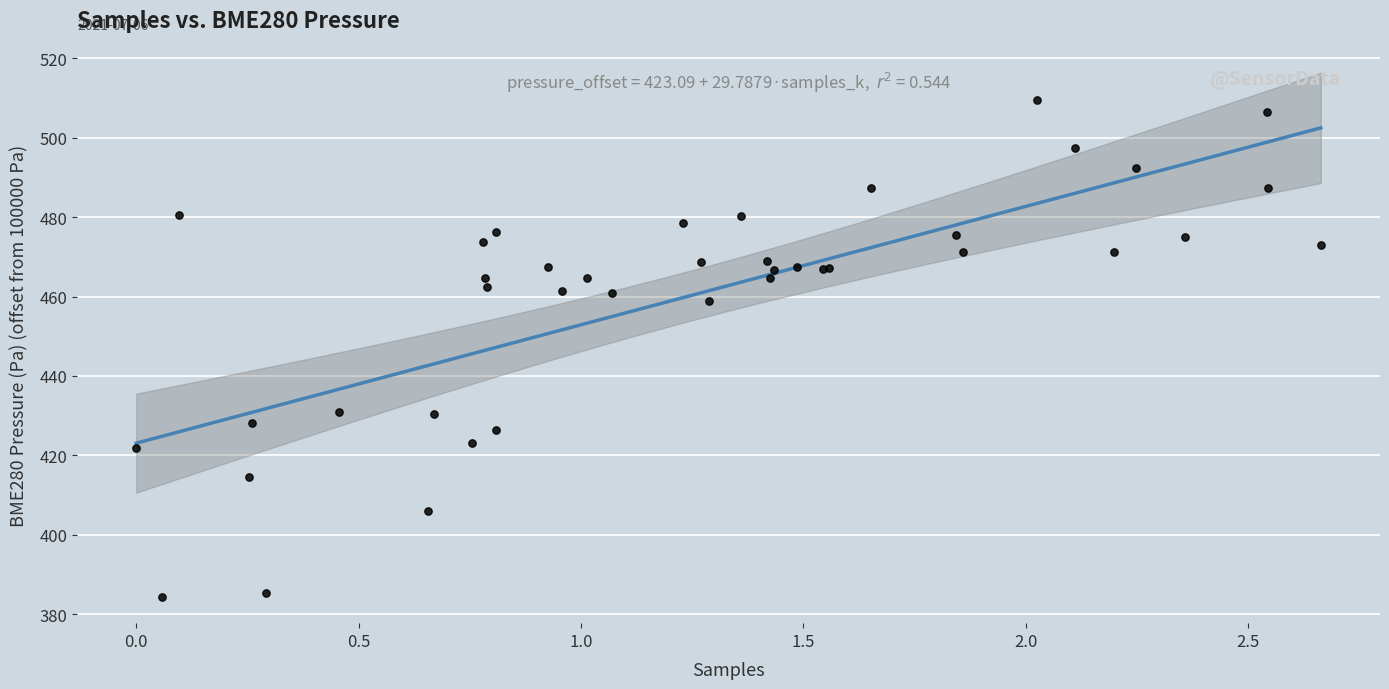

What Y value in the scatter plot is closest to 446?

458.8